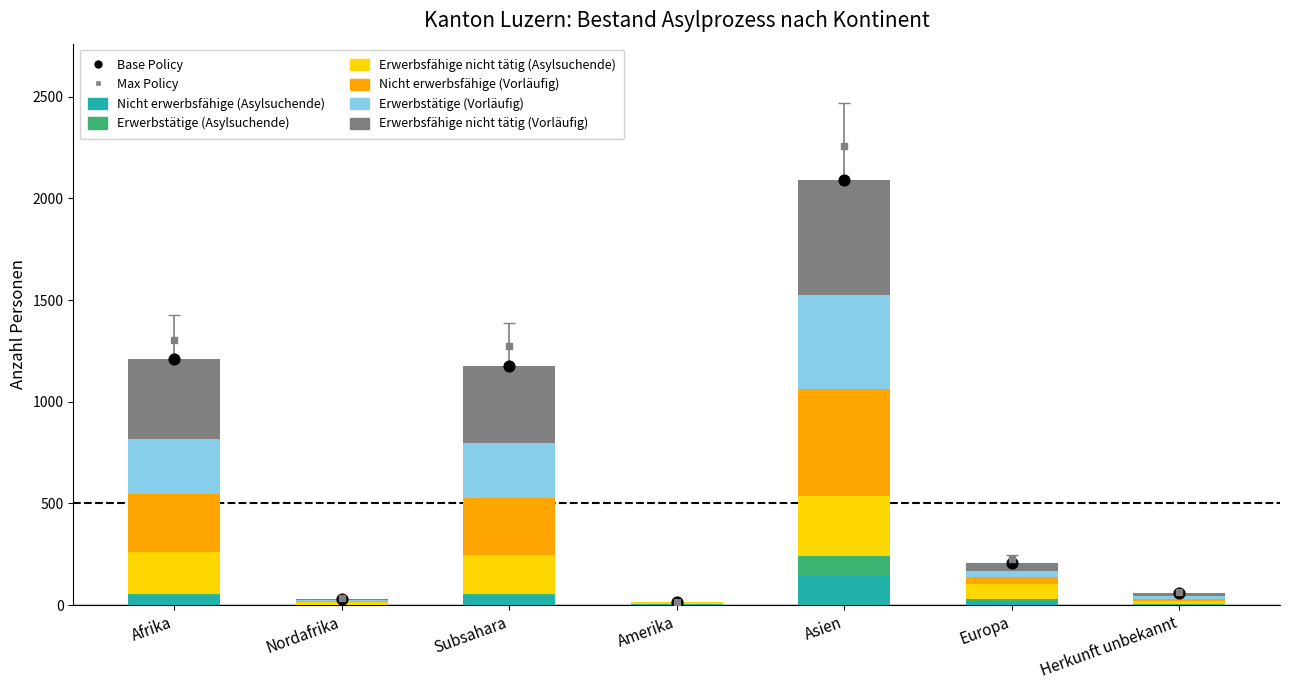

Is the value of Erwerbsfähige nicht tätig (Asylsuchende) at Herkunft unbekannt greater than the value of Erwerbsfähige nicht tätig (Vorläufig) at Amerika?

Yes